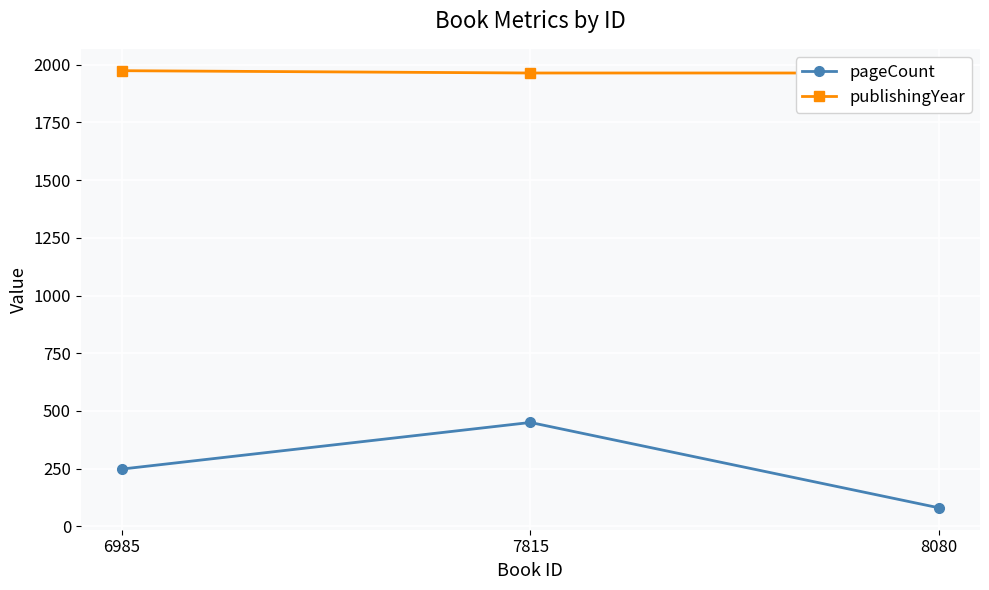

At which label is pageCount closest to 265?

6985